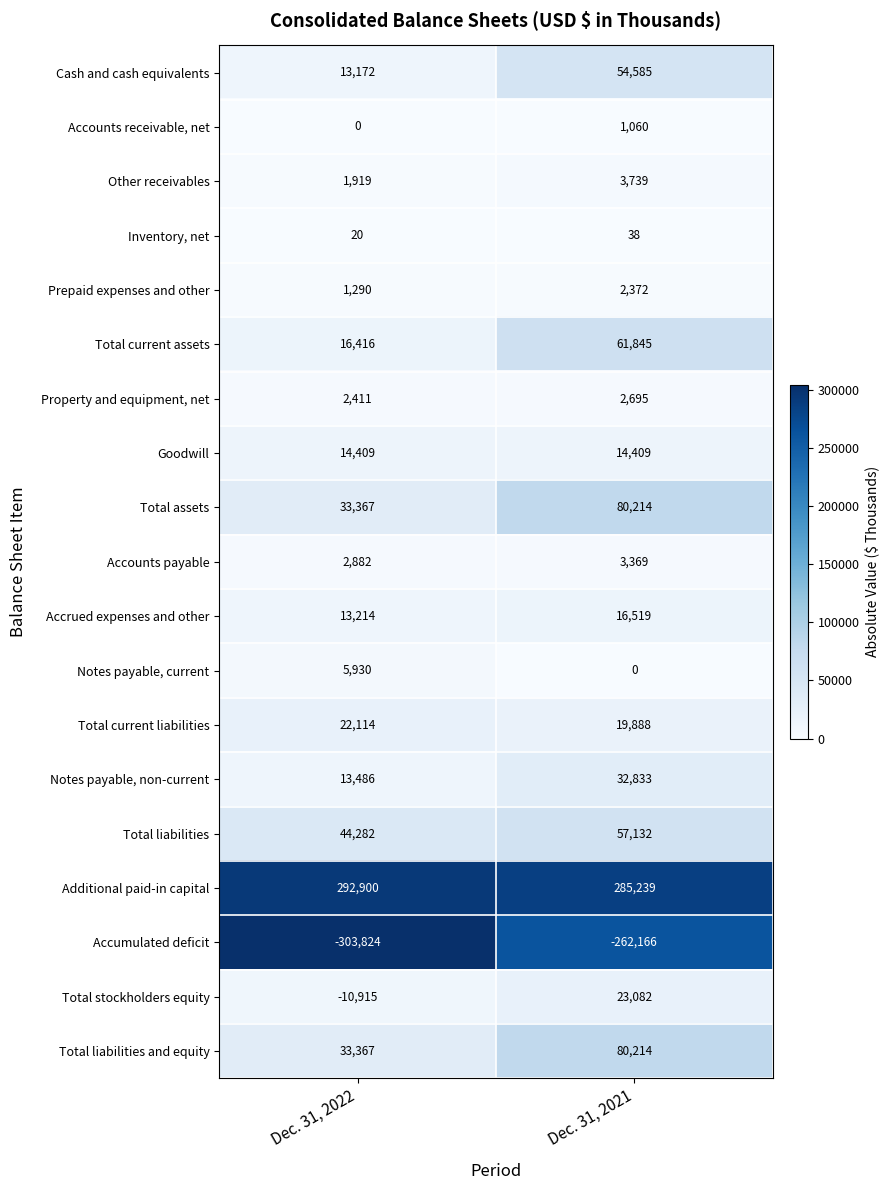

What is the maximum value for Total liabilities?

57132